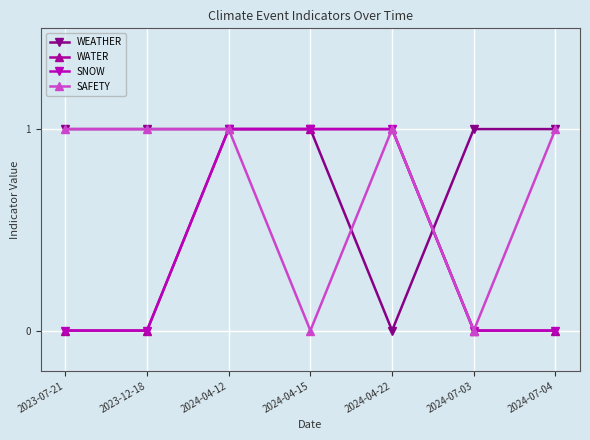

Read the SNOW value at 2024-04-15.

1